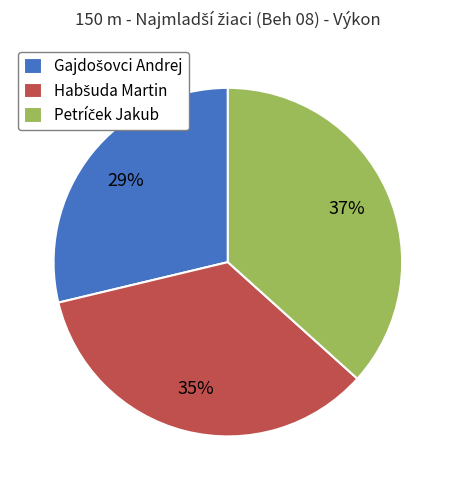

To the nearest percent, what is the average slice percentage?

33%